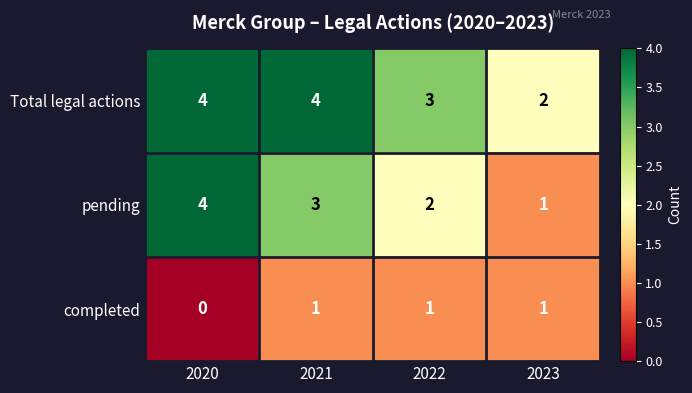

Which series has the largest total across all categories?

Total legal actions